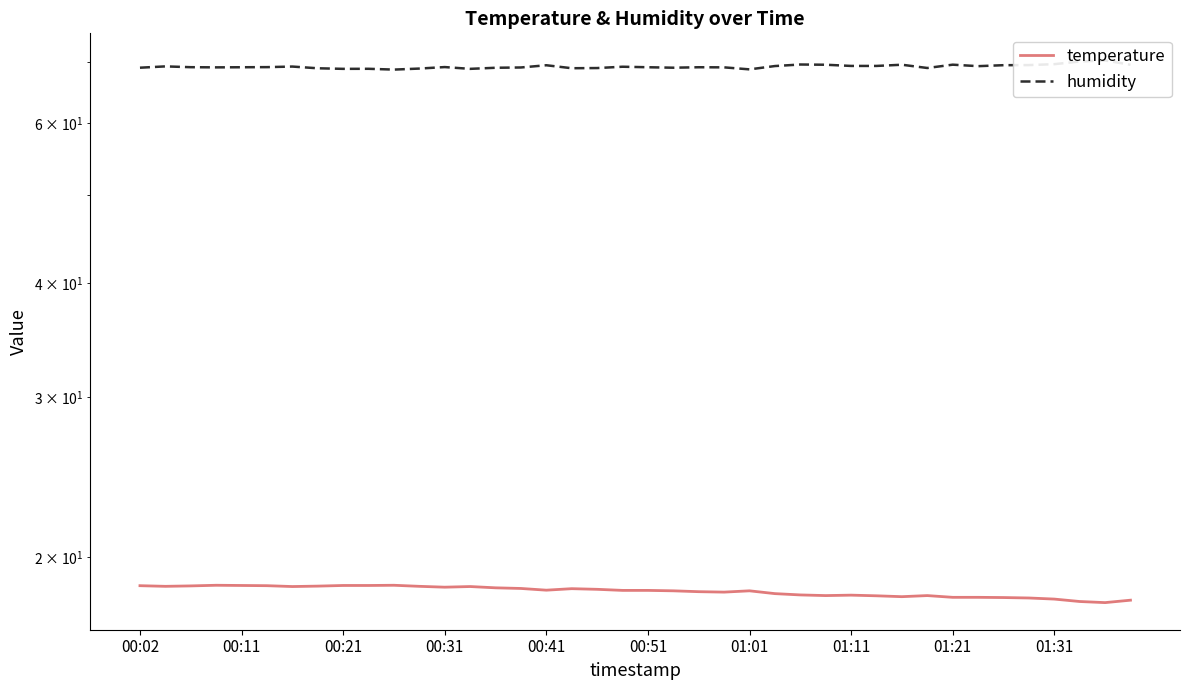

How many data points in temperature are less than 18?

4